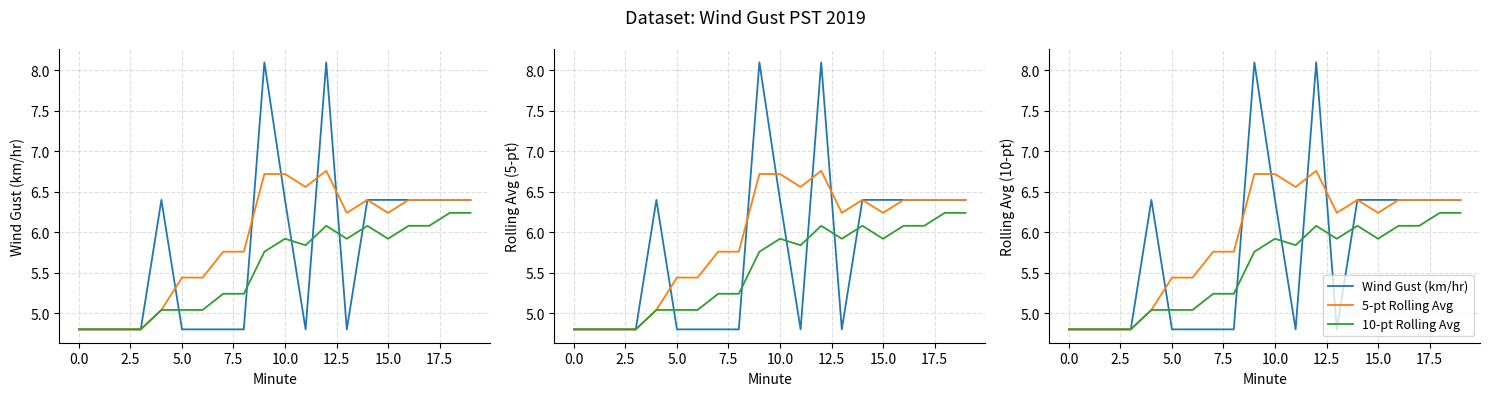

What is the average value of the 5-pt Rolling Avg series?

5.9